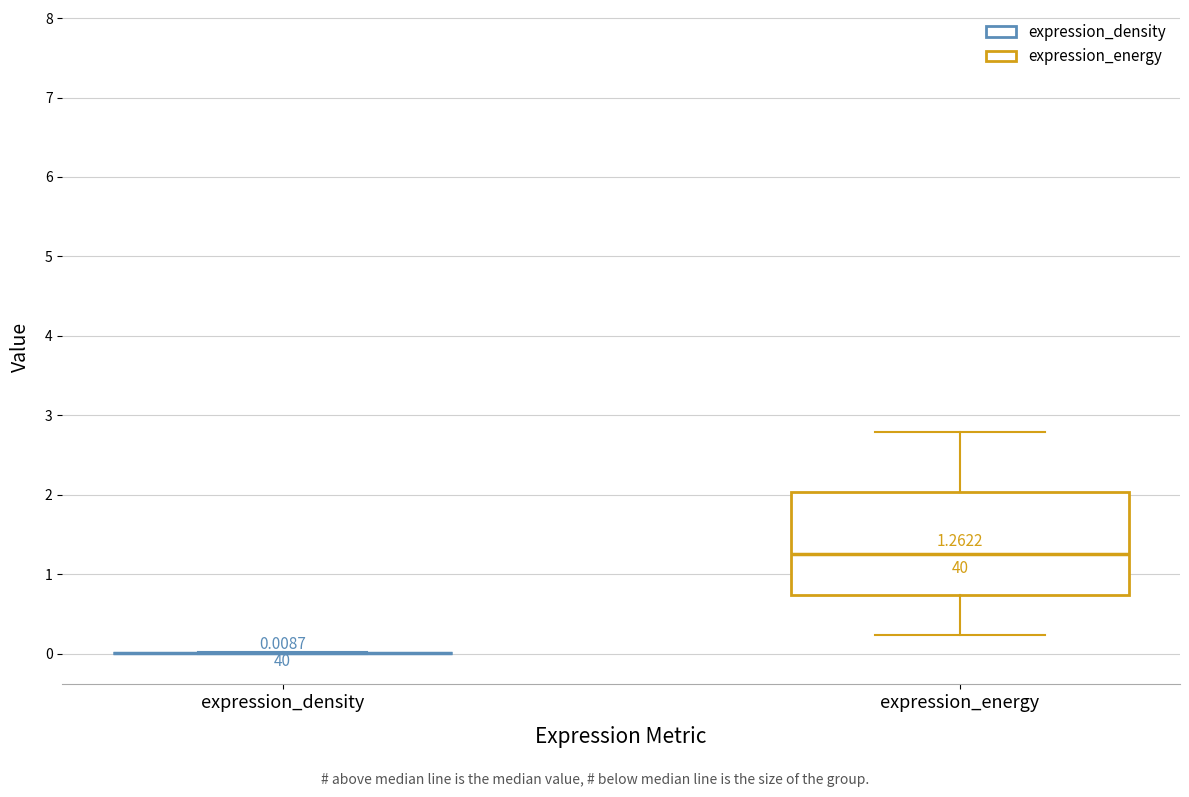

Comparing the boxes themselves (not the whiskers), which one is the tallest?

expression_energy